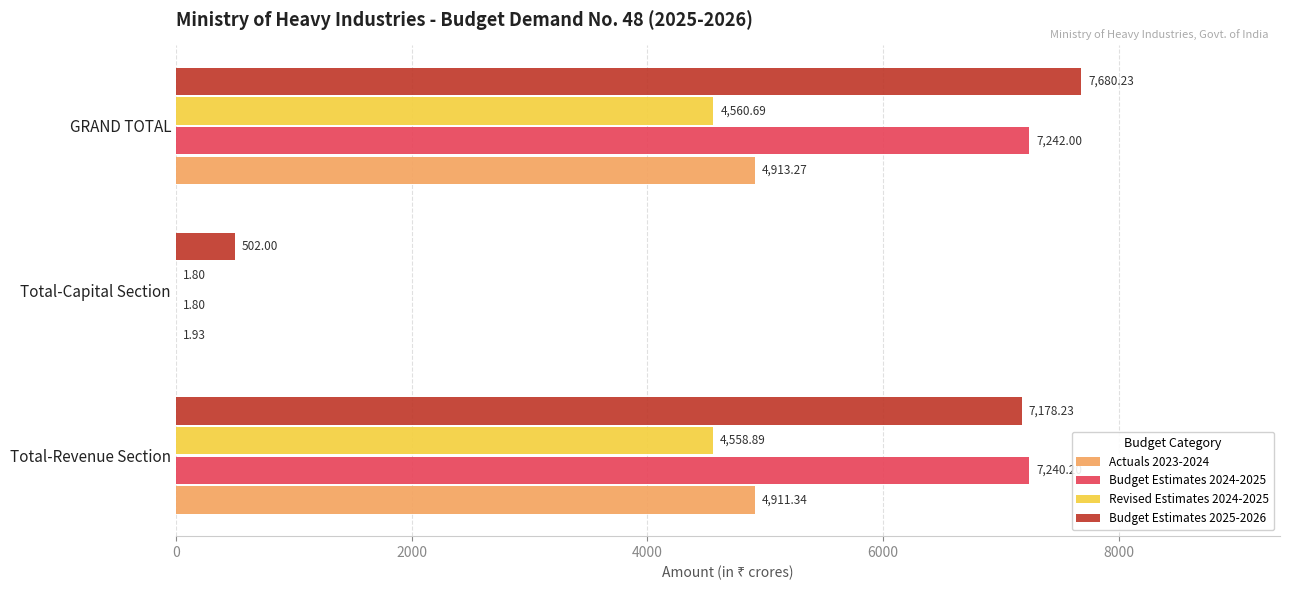

What is the sum of all Actuals 2023-2024 values?

9826.5